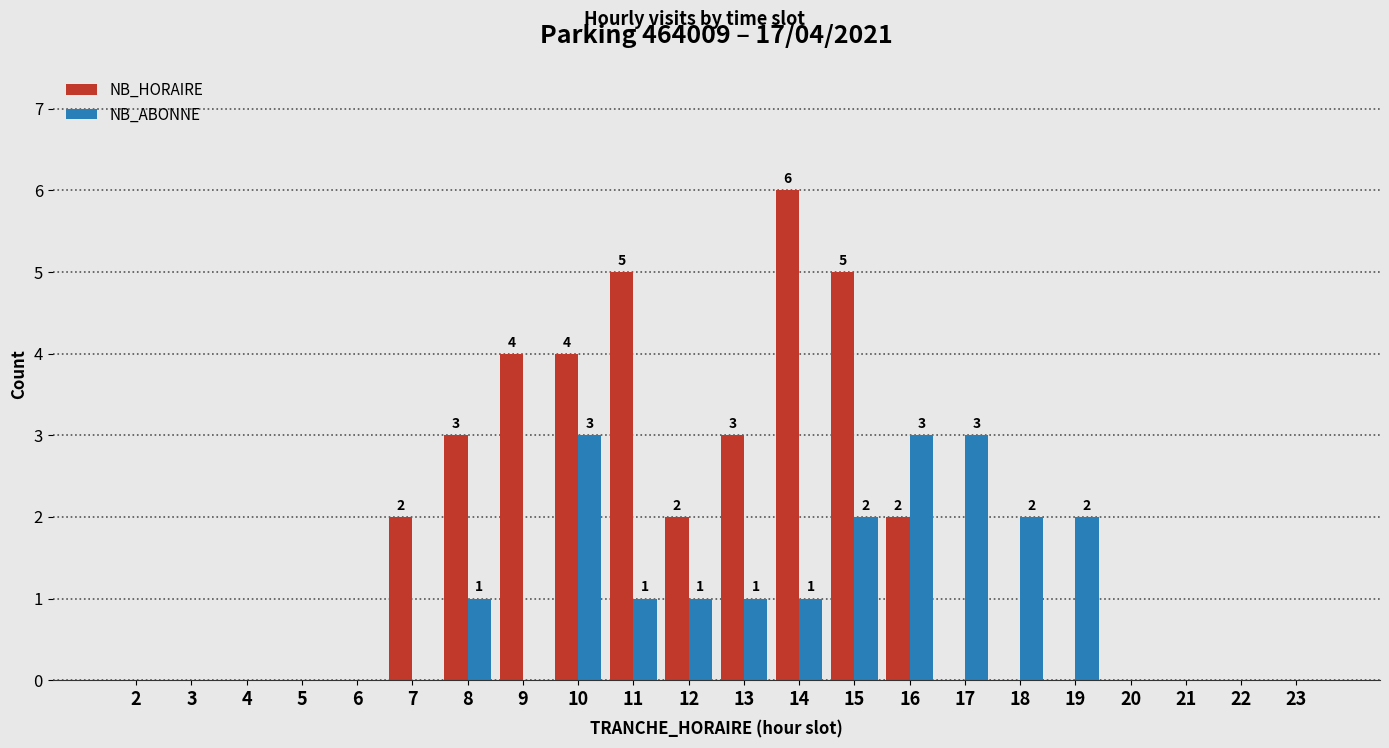

Reading left to right, list all the values displayed in this chart.

NB_HORAIRE: 2=0	3=0	4=0	5=0	6=0	7=2	8=3	9=4	10=4	11=5	12=2	13=3	14=6	15=5	16=2	17=0	18=0	19=0	20=0	21=0	22=0	23=0
NB_ABONNE: 2=0	3=0	4=0	5=0	6=0	7=0	8=1	9=0	10=3	11=1	12=1	13=1	14=1	15=2	16=3	17=3	18=2	19=2	20=0	21=0	22=0	23=0